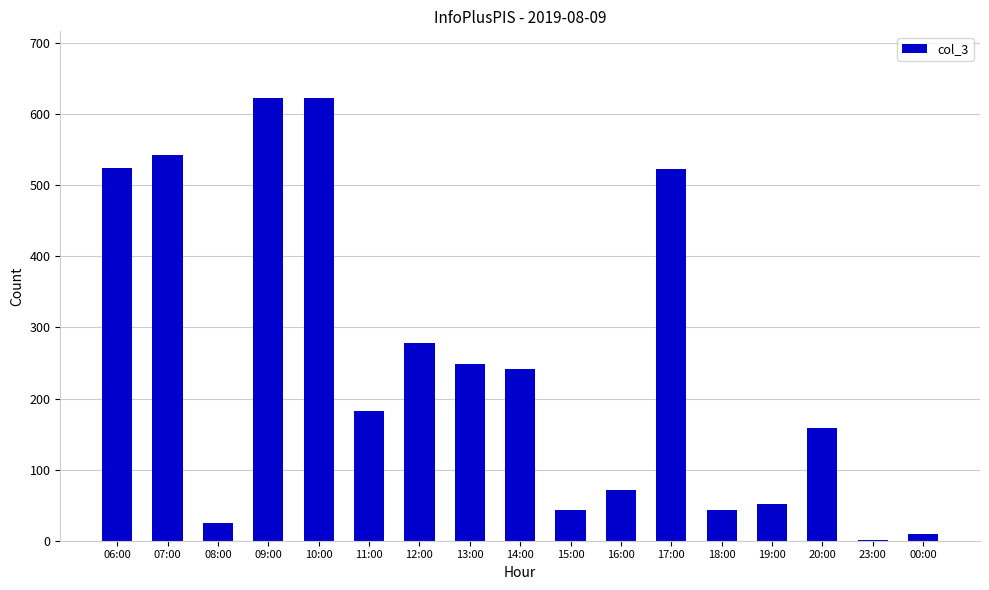

What is the change in value from 09:00 to 00:00?

-614